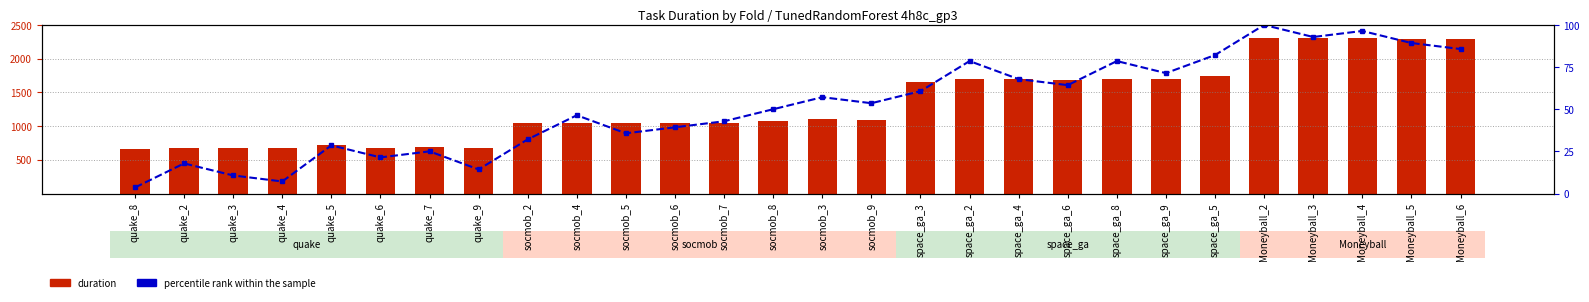

What value does the percentile rank within the sample series have at socmob_2?

32.1